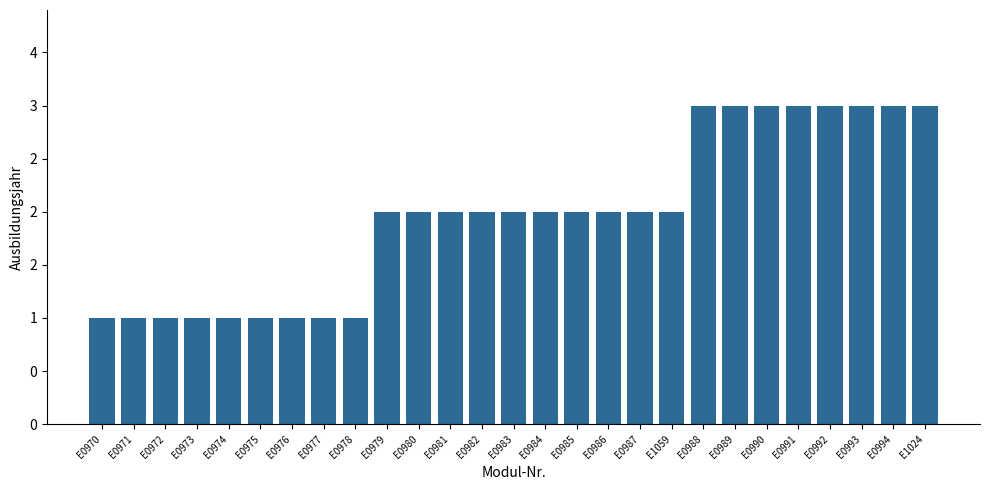

Reading right to left, extract all data points from this chart.

E1024=3	E0994=3	E0993=3	E0992=3	E0991=3	E0990=3	E0989=3	E0988=3	E1059=2	E0987=2	E0986=2	E0985=2	E0984=2	E0983=2	E0982=2	E0981=2	E0980=2	E0979=2	E0978=1	E0977=1	E0976=1	E0975=1	E0974=1	E0973=1	E0972=1	E0971=1	E0970=1